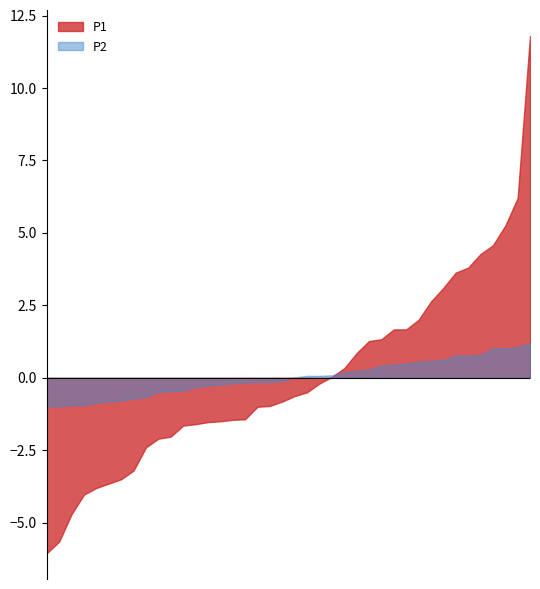

What is the difference between the maximum and minimum values in the P2 series?

2.2